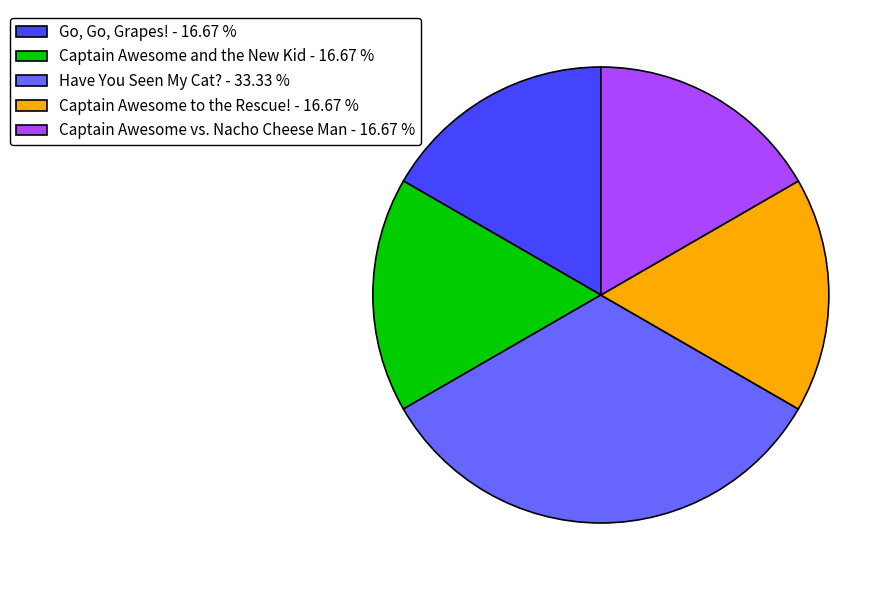

Does Have You Seen My Cat? - 33.33 % represent more than half of the total?

No